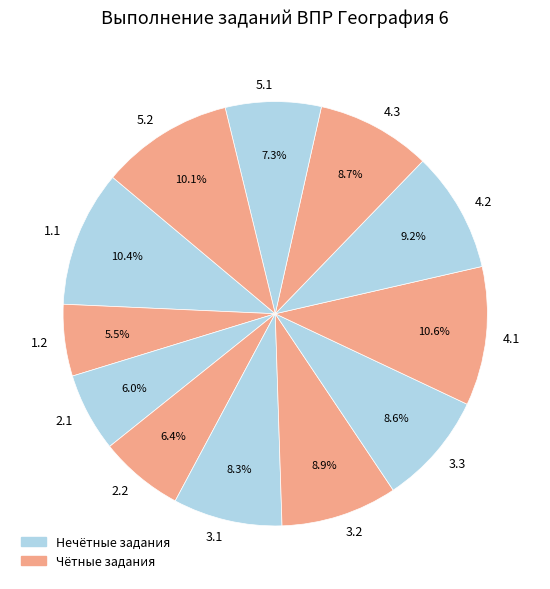

To the nearest percent, what is the average slice percentage?

8%